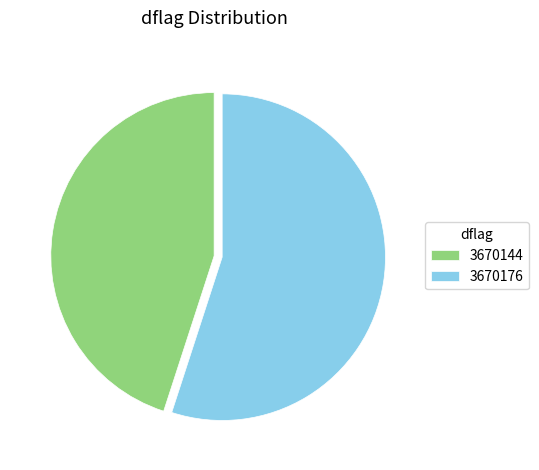

Which category has the smallest portion of the pie?

3670144